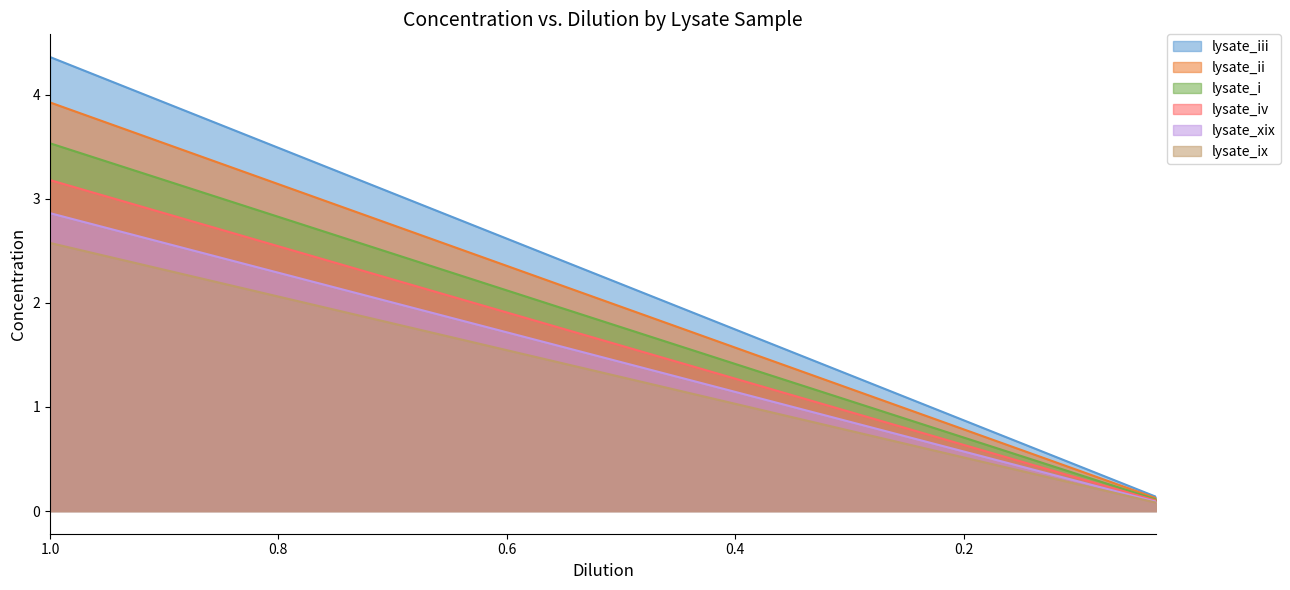

List the series in order of their overall mean, lowest first.

lysate_ix, lysate_xix, lysate_iv, lysate_i, lysate_ii, lysate_iii